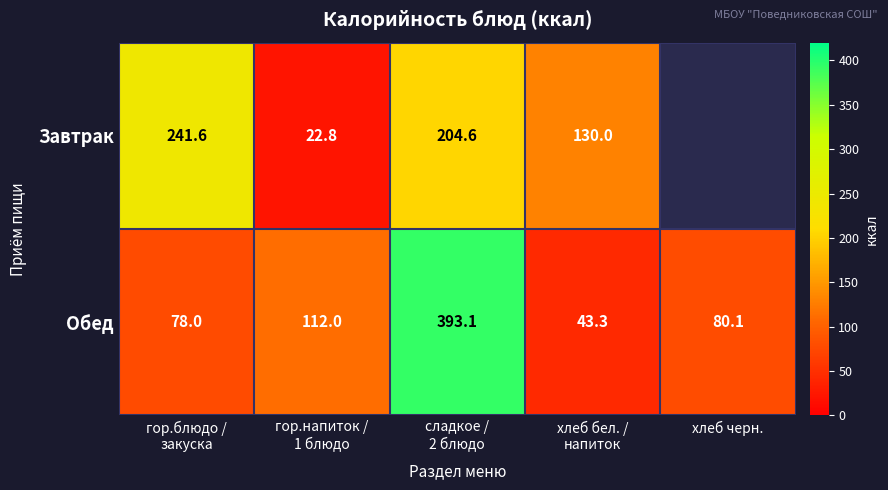

True or false: Обед has a value of 31.9 at хлеб черн..

False